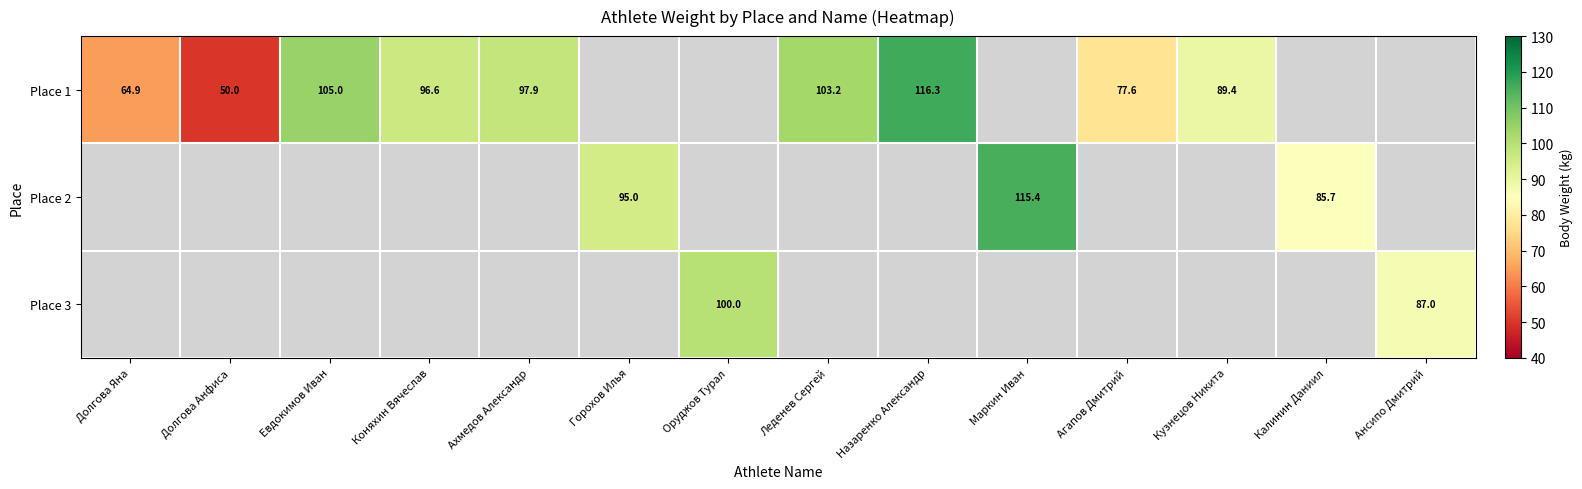

The value of Place 2 at Горохов Илья is 95.0. True or false?

True